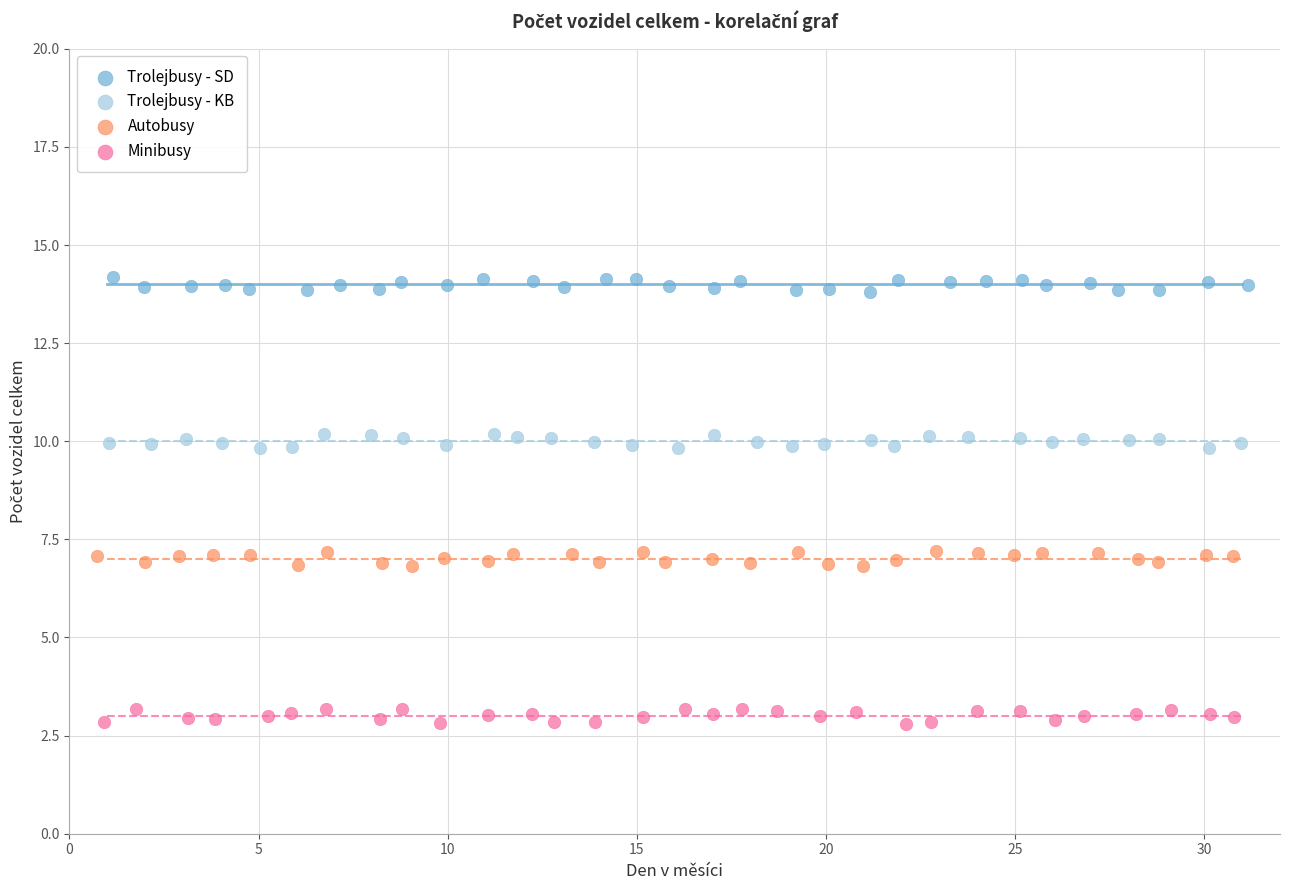

What are all the series names shown in the legend?

Trolejbusy - SD, Trolejbusy - KB, Autobusy, Minibusy